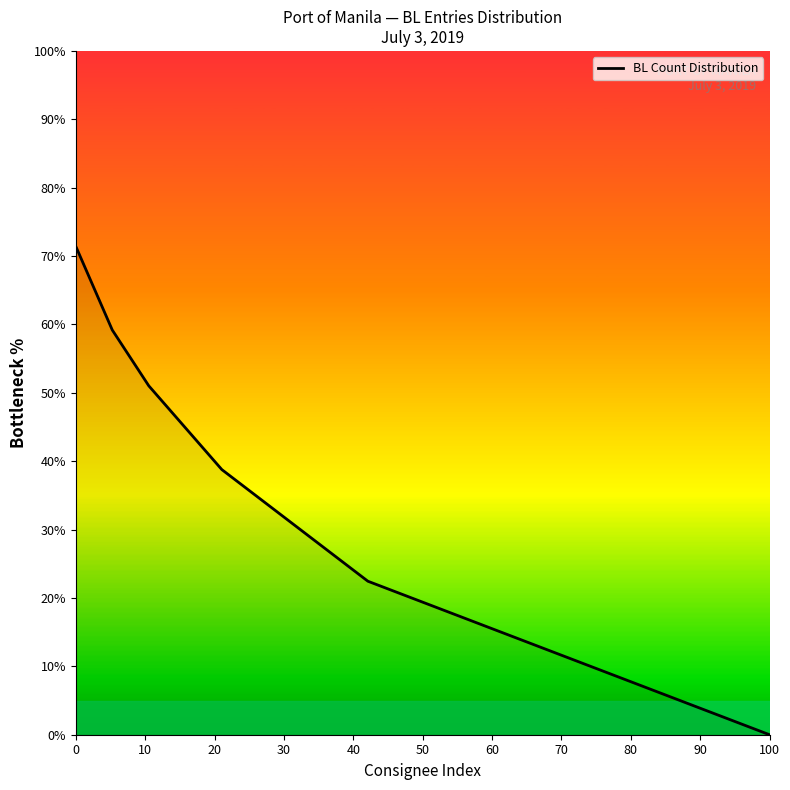

What is the sum of all values?

491.8